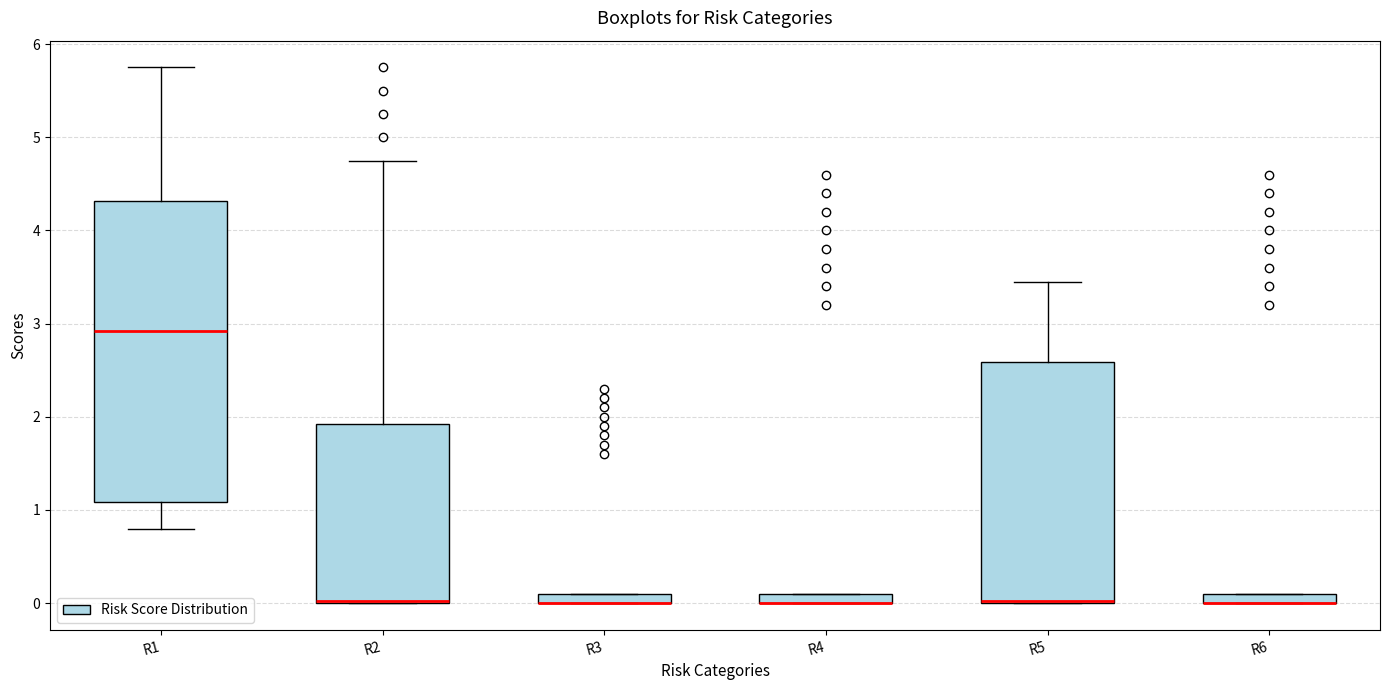

Which box is the tallest, from its lower edge to its upper edge?

R1